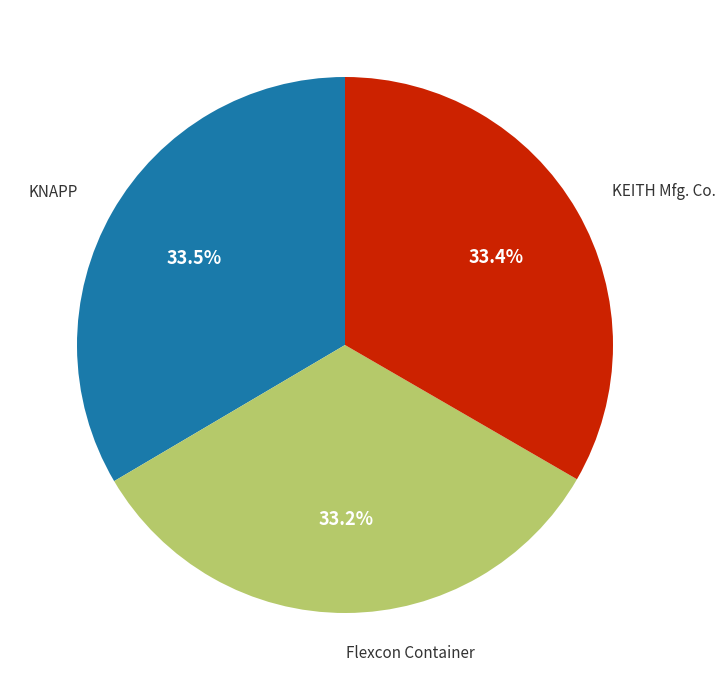

Is there any slice that represents more than half of the pie?

No